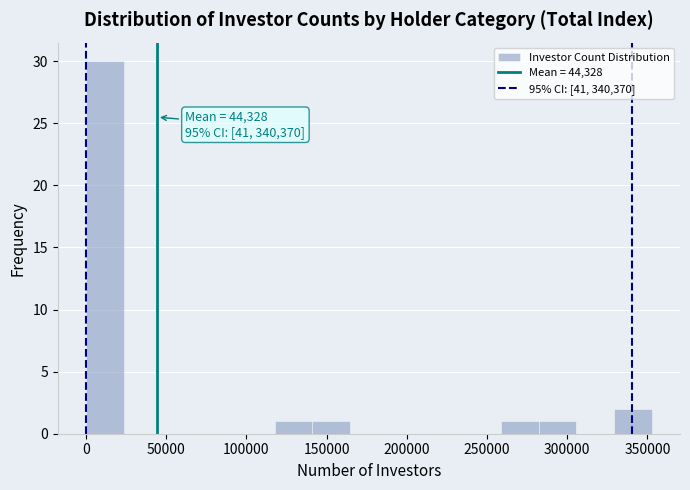

Over which range of the x-axis is the bar tallest?

0 to 25000